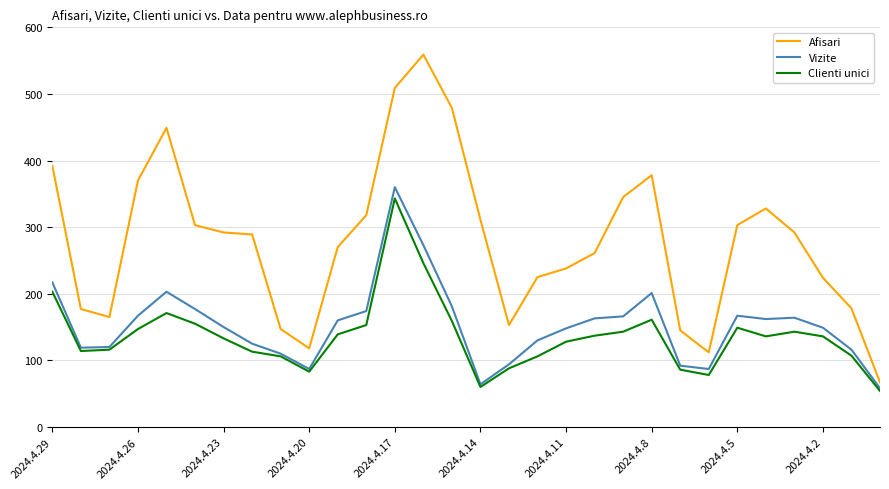

What is the highest value of the Afisari series?

559